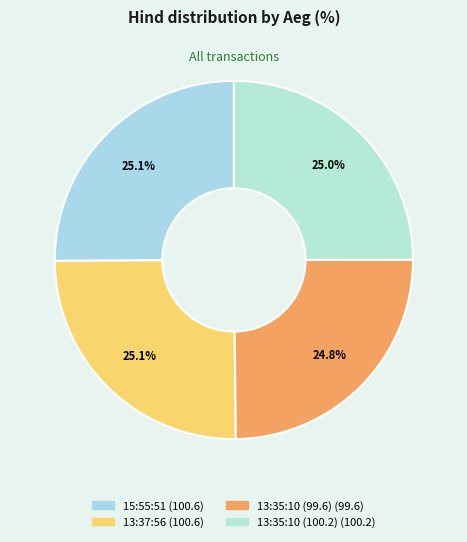

What percentage do 13:35:10 (99.6) and 15:55:51 together represent?

49.9%